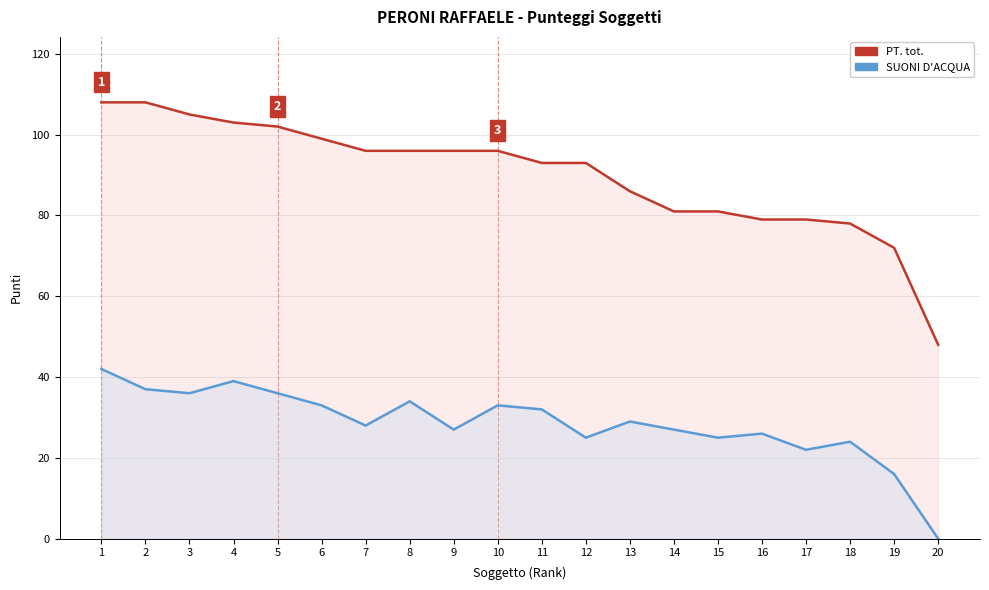

True or false: SUONI D'ACQUA and PT. tot. intersect in this chart.

False